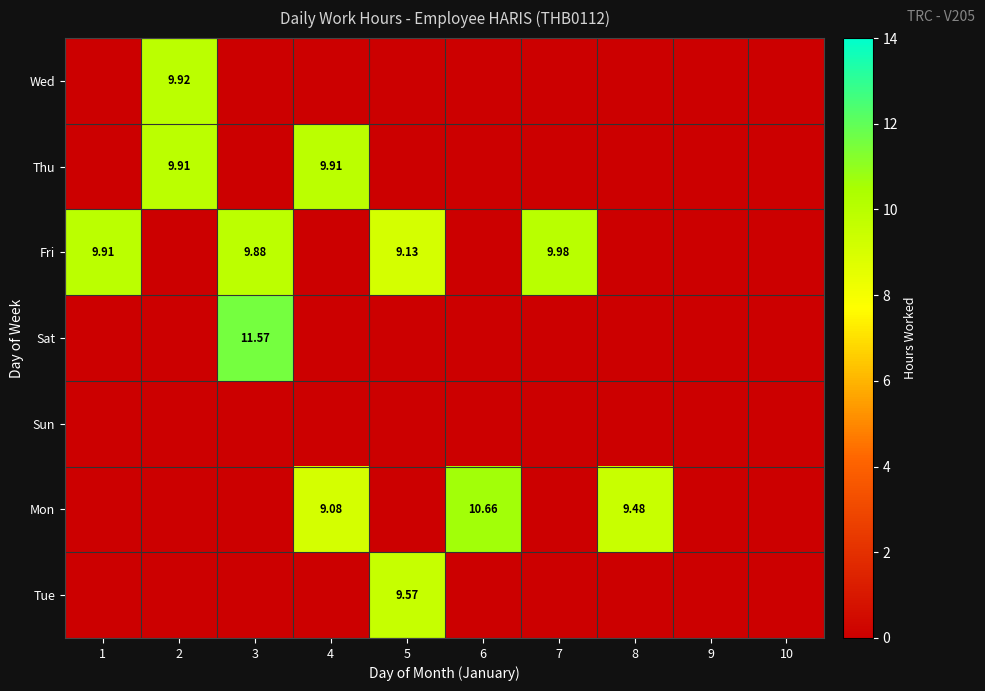

At which label is Fri closest to 4?

2